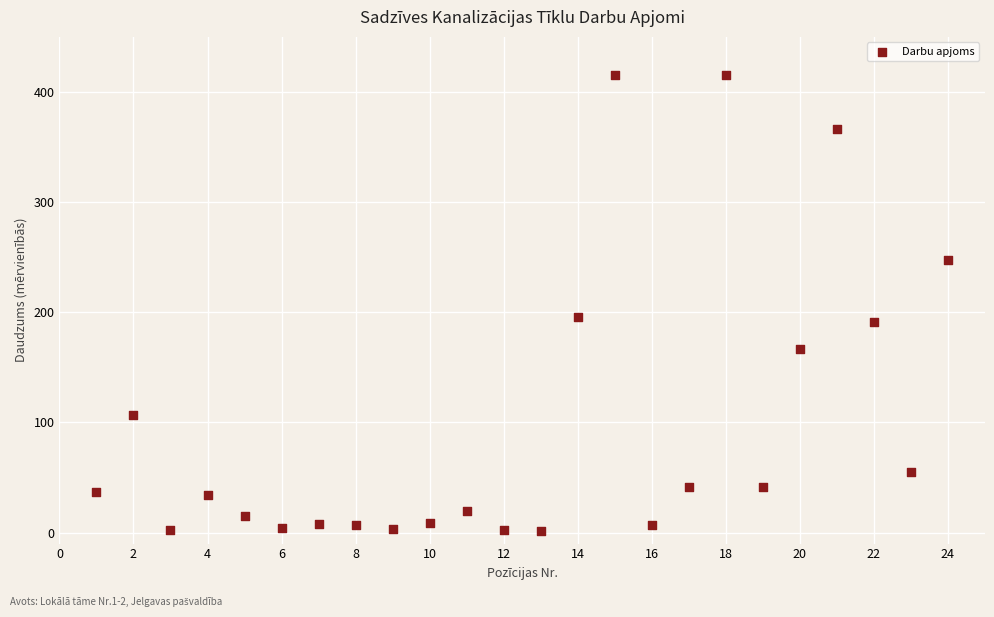

What is the range of Y values (max minus min)?

414.4